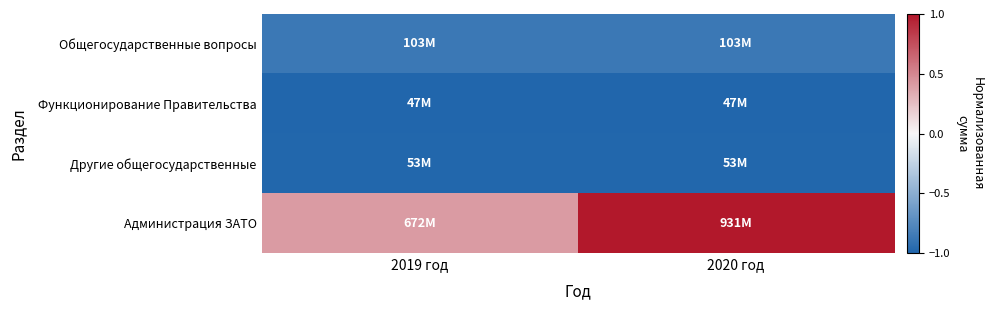

Reading left to right, list all the values displayed in this chart.

Общегосударственные вопросы: 2019 год=-0.9	2020 год=-0.9
Функционирование Правительства: 2019 год=-1.0	2020 год=-1.0
Другие общегосударственные: 2019 год=-1.0	2020 год=-1.0
Администрация ЗАТО: 2019 год=0.4	2020 год=1.0